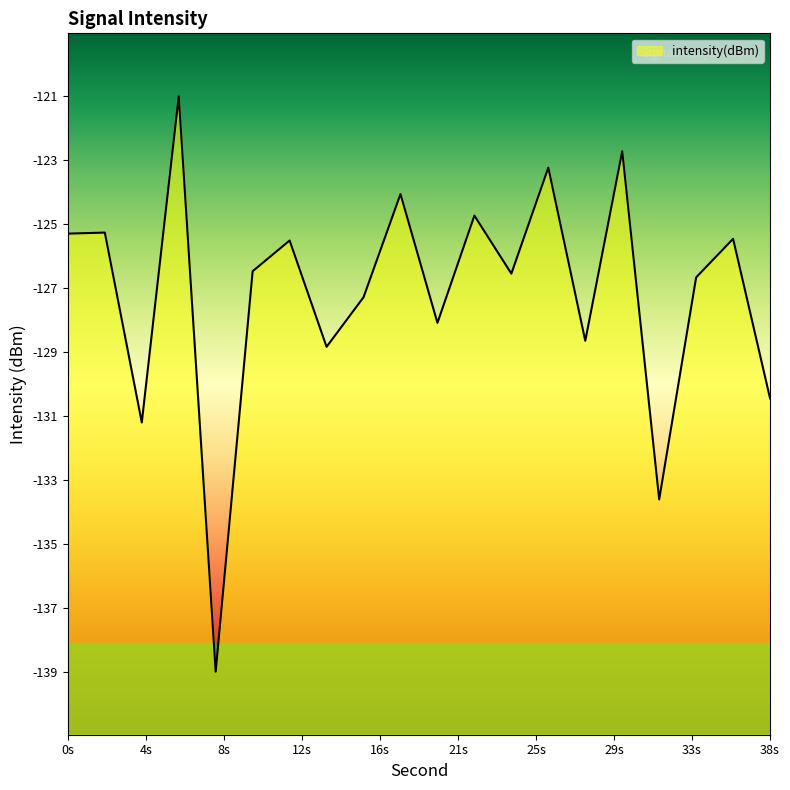

Where is the first local minimum?

4